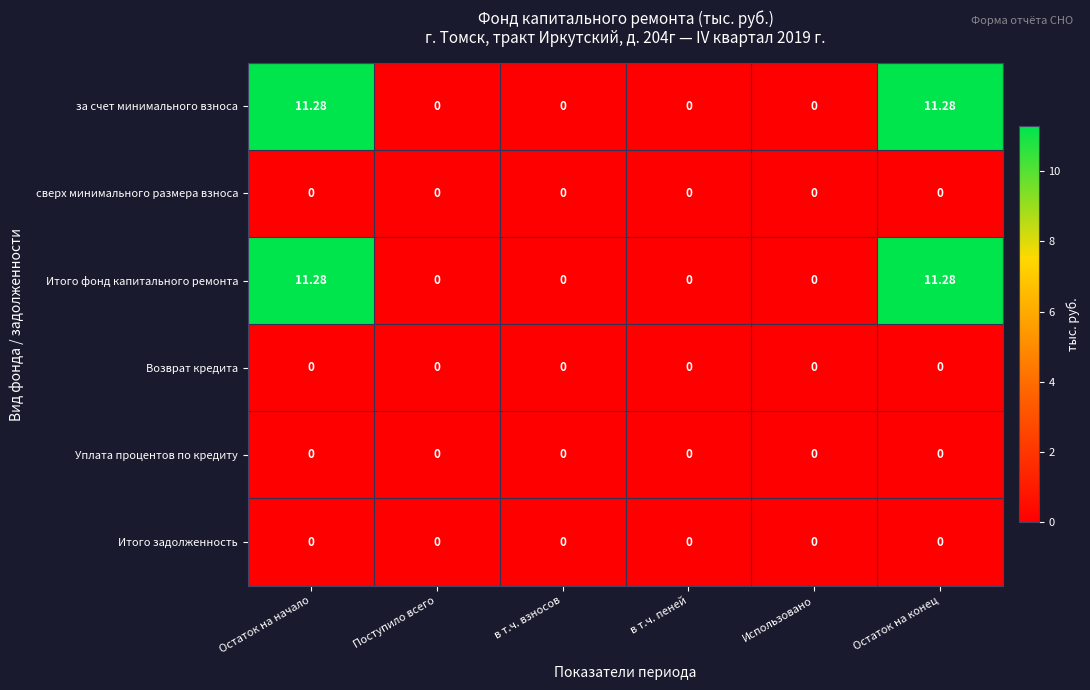

What is the greatest value displayed?

11.3